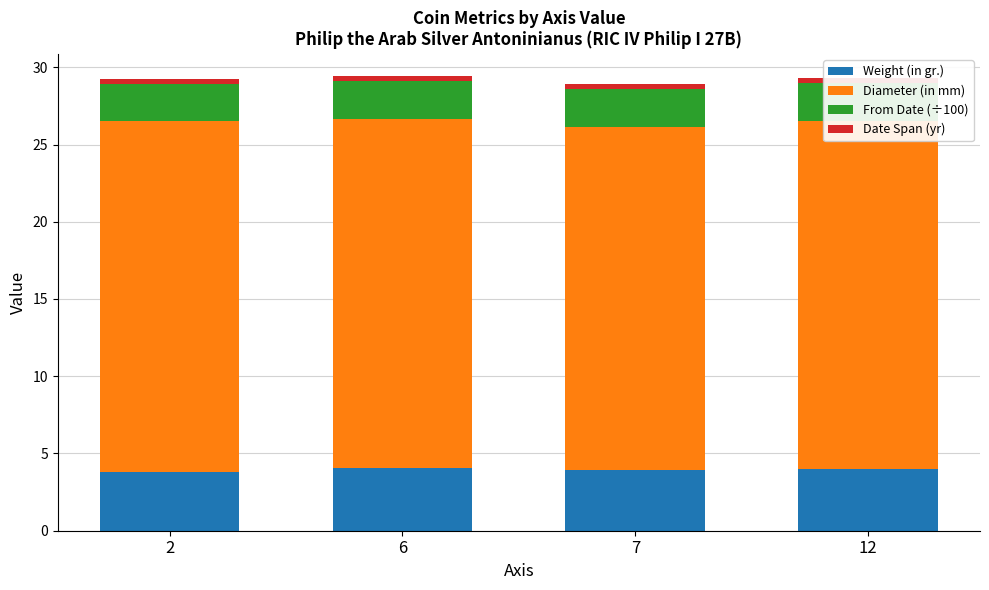

Rank the series at 12 from lowest to highest value.

Date Span (yr), From Date (÷100), Weight (in gr.), Diameter (in mm)